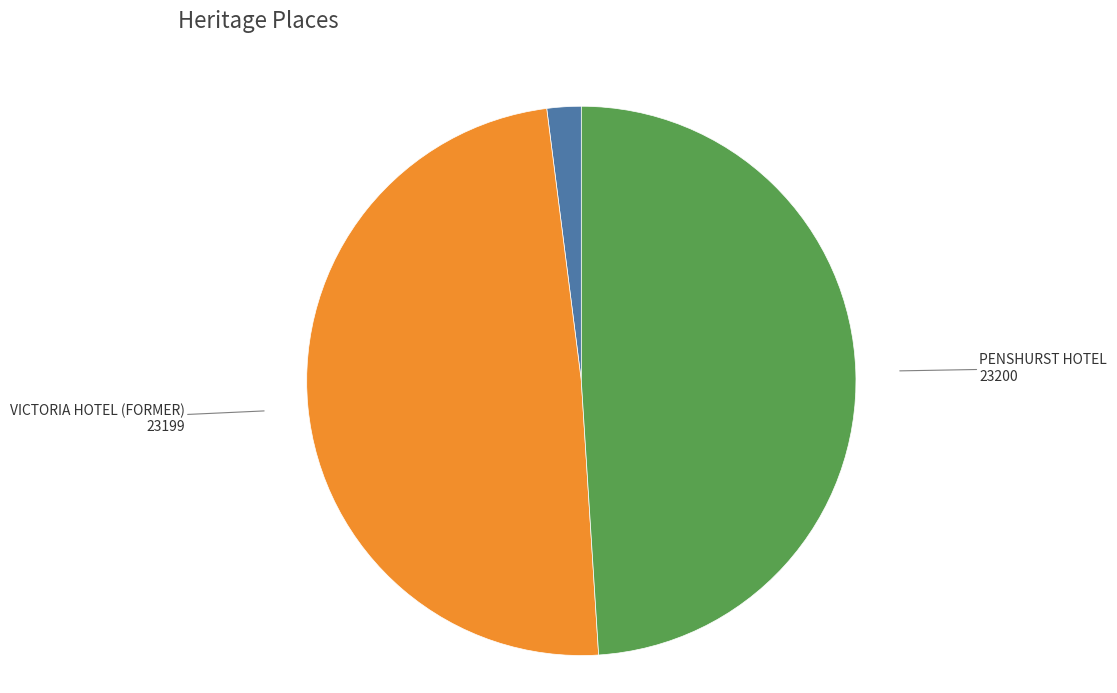

Is there any slice that represents more than half of the pie?

No